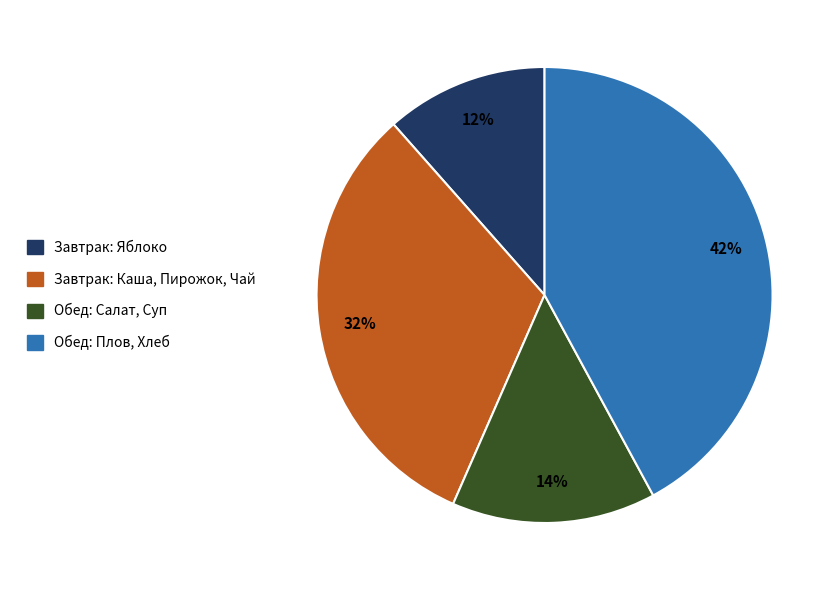

Is there a majority slice in this chart?

No